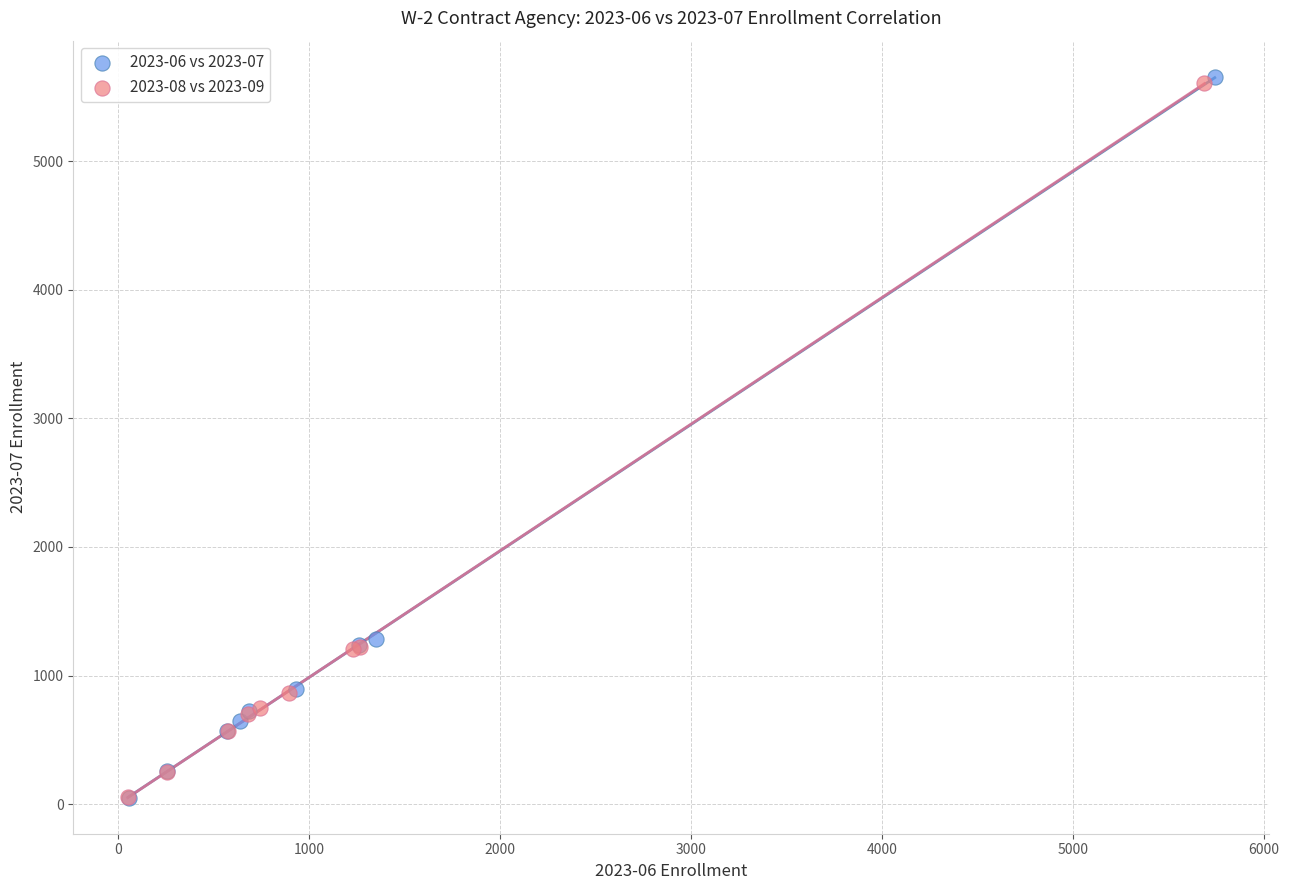

Which series has the largest Y range (max minus min)?

2023-06 vs 2023-07